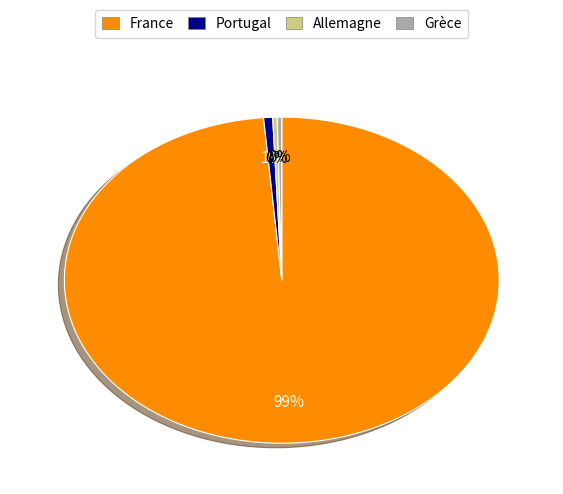

Is Allemagne the majority of the pie?

No